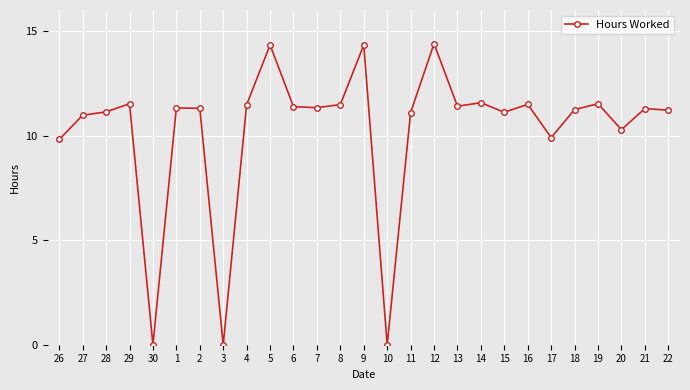

Between 20 and 19, which is larger?

19